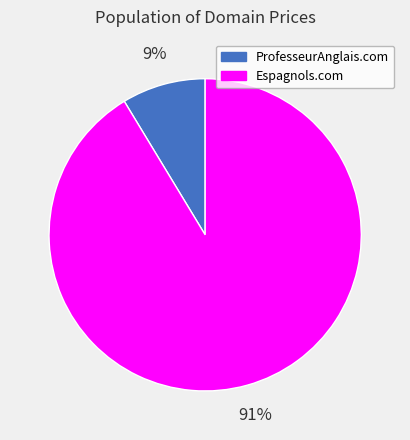

Combined, do ProfesseurAnglais.com and Espagnols.com account for over 50%?

Yes